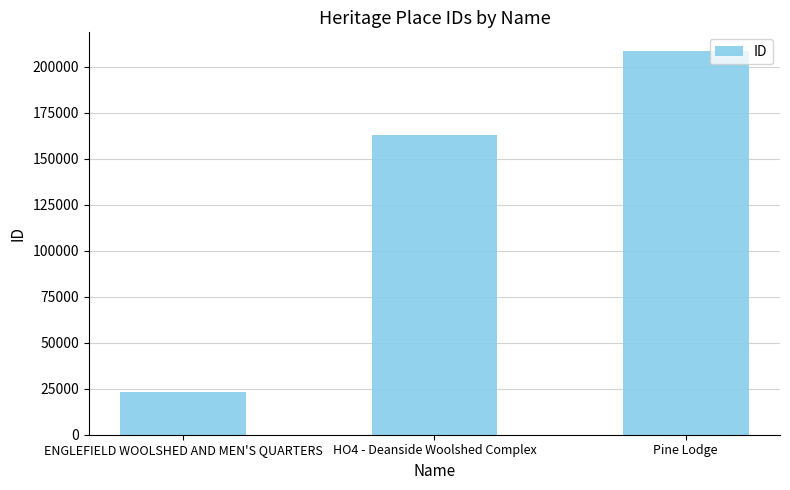

Reading left to right, extract all data points from this chart.

23424	162933	208313